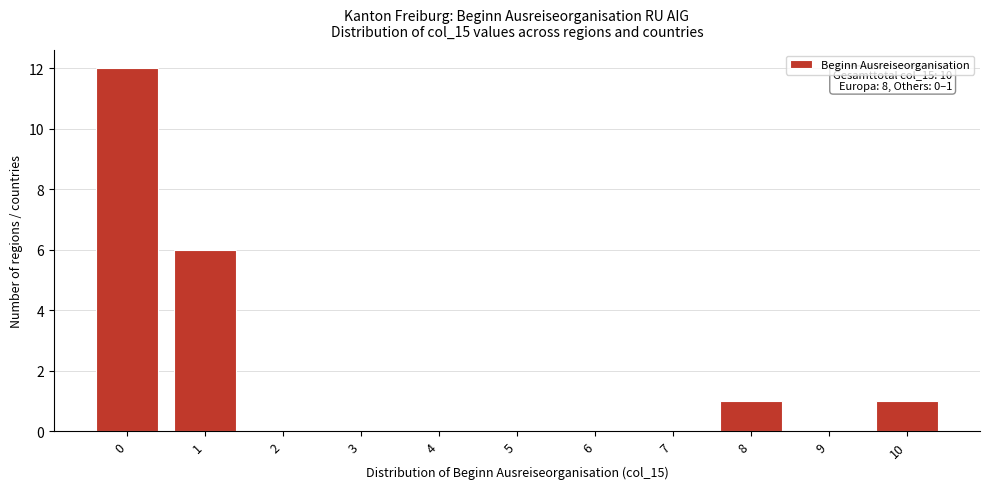

Reading right to left, what are all the values shown in this chart?

10=1	9=0	8=1	7=0	6=0	5=0	4=0	3=0	2=0	1=6	0=12